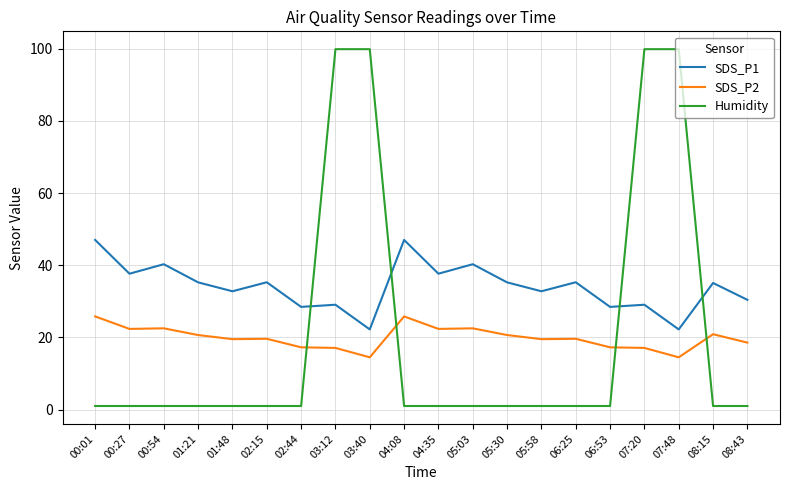

Which series has the largest total across all categories?

SDS_P1